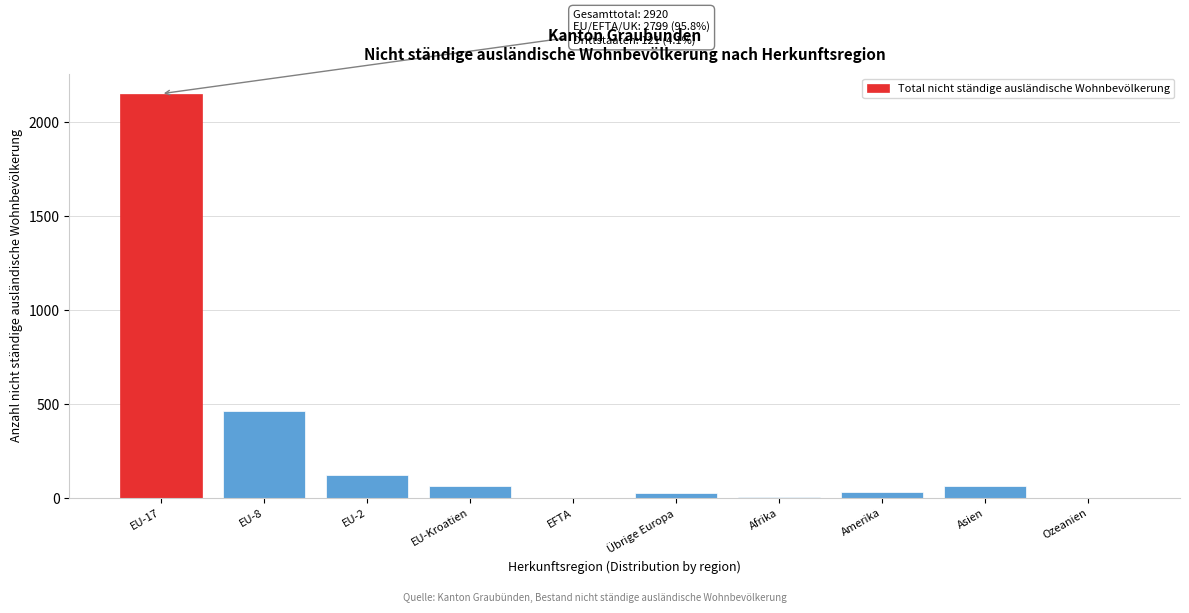

At which label is the value closest to 1076?

EU-8